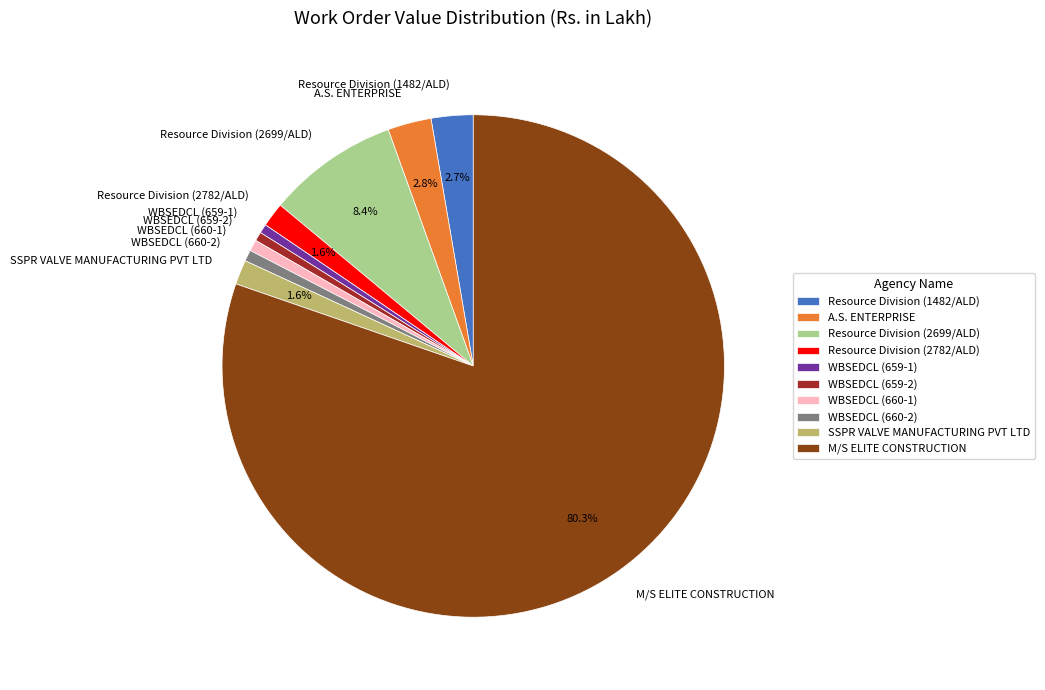

What percentage do A.S. ENTERPRISE and M/S ELITE CONSTRUCTION together represent?

83.1%